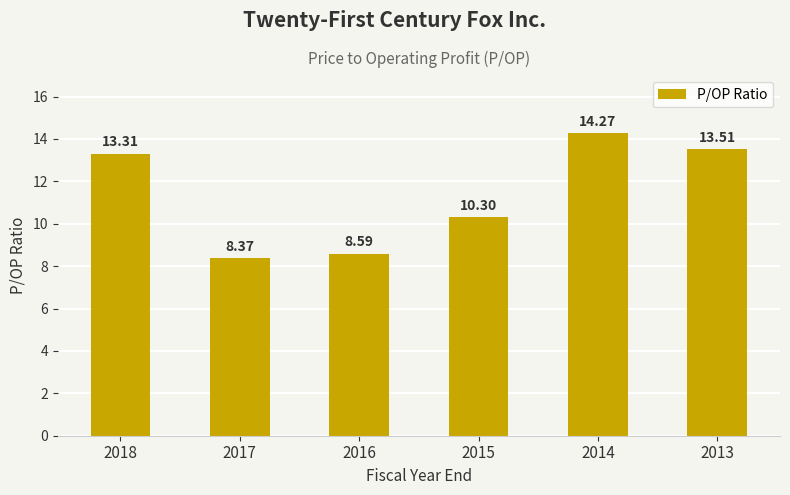

What is the difference between the values at 2015 and 2017?

1.9